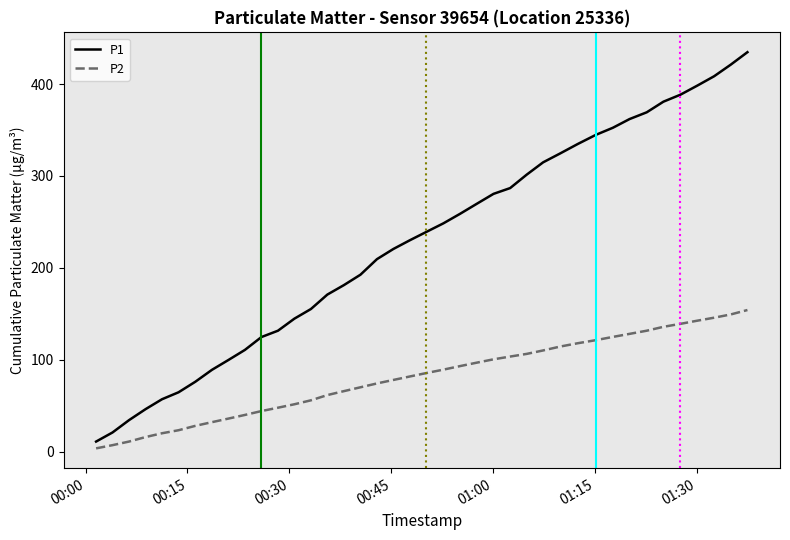

What is the greatest value displayed?

434.6